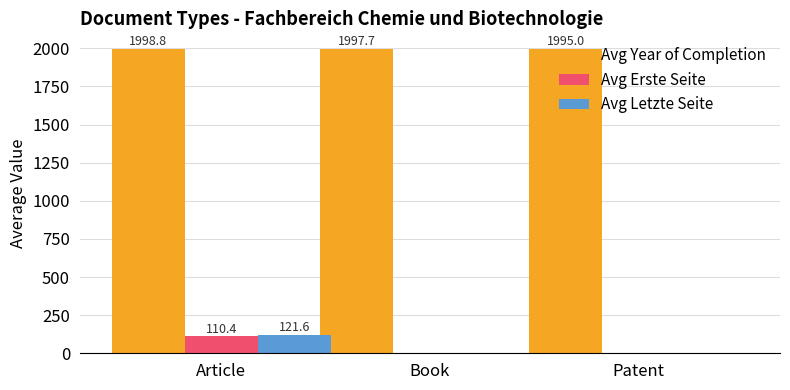

What are all the series names shown in the legend?

Avg Year of Completion, Avg Erste Seite, Avg Letzte Seite